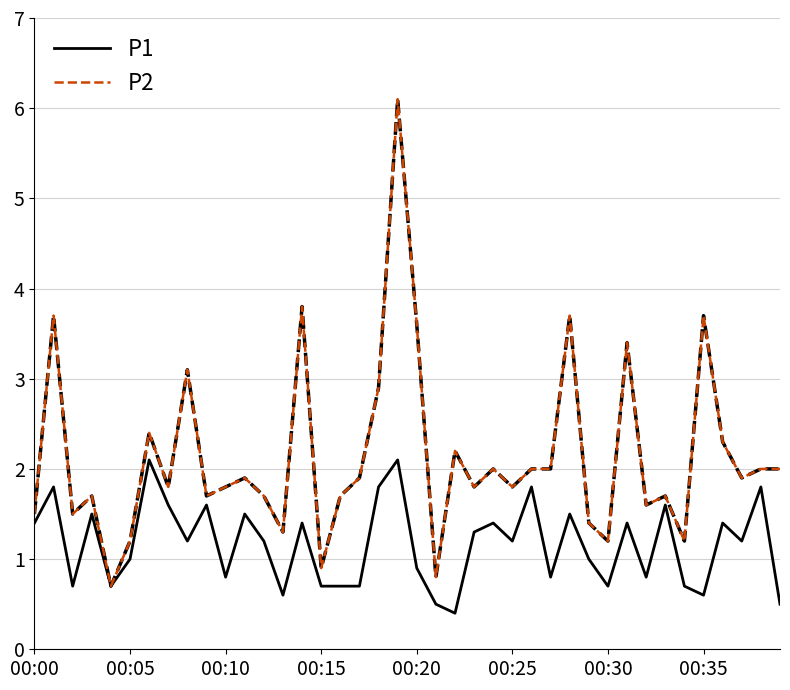

Reading left to right, list all the values displayed in this chart.

P1: 1.4	1.8	0.7	1.5	0.7	1.0	2.1	1.6	1.2	1.6	0.8	1.5	1.2	0.6	1.4	0.7	0.7	0.7	1.8	2.1	0.9	0.5	0.4	1.3	1.4	1.2	1.8	0.8	1.5	1.0	0.7	1.4	0.8	1.6	0.7	0.6	1.4	1.2	1.8	0.5
P2: 1.5	3.7	1.5	1.7	0.7	1.2	2.4	1.8	3.1	1.7	1.8	1.9	1.7	1.3	3.8	0.9	1.7	1.9	2.9	6.1	3.6	0.8	2.2	1.8	2.0	1.8	2.0	2.0	3.7	1.4	1.2	3.4	1.6	1.7	1.2	3.7	2.3	1.9	2.0	2.0